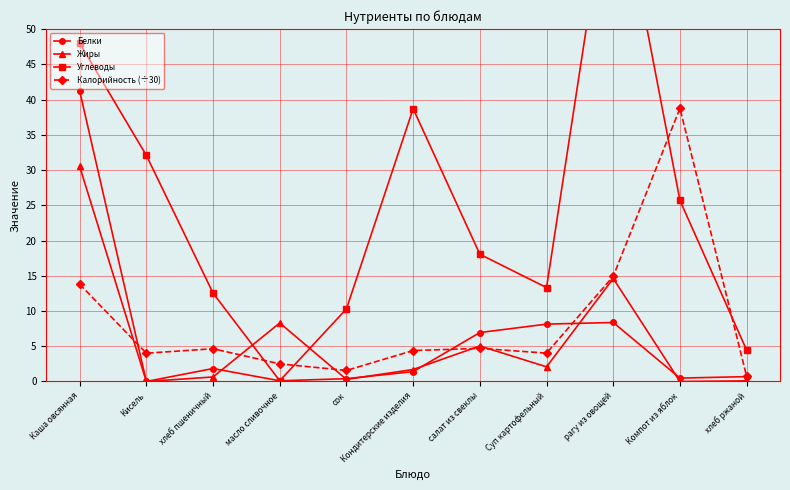

What is the difference between the maximum and minimum values in the Углеводы series?

74.9